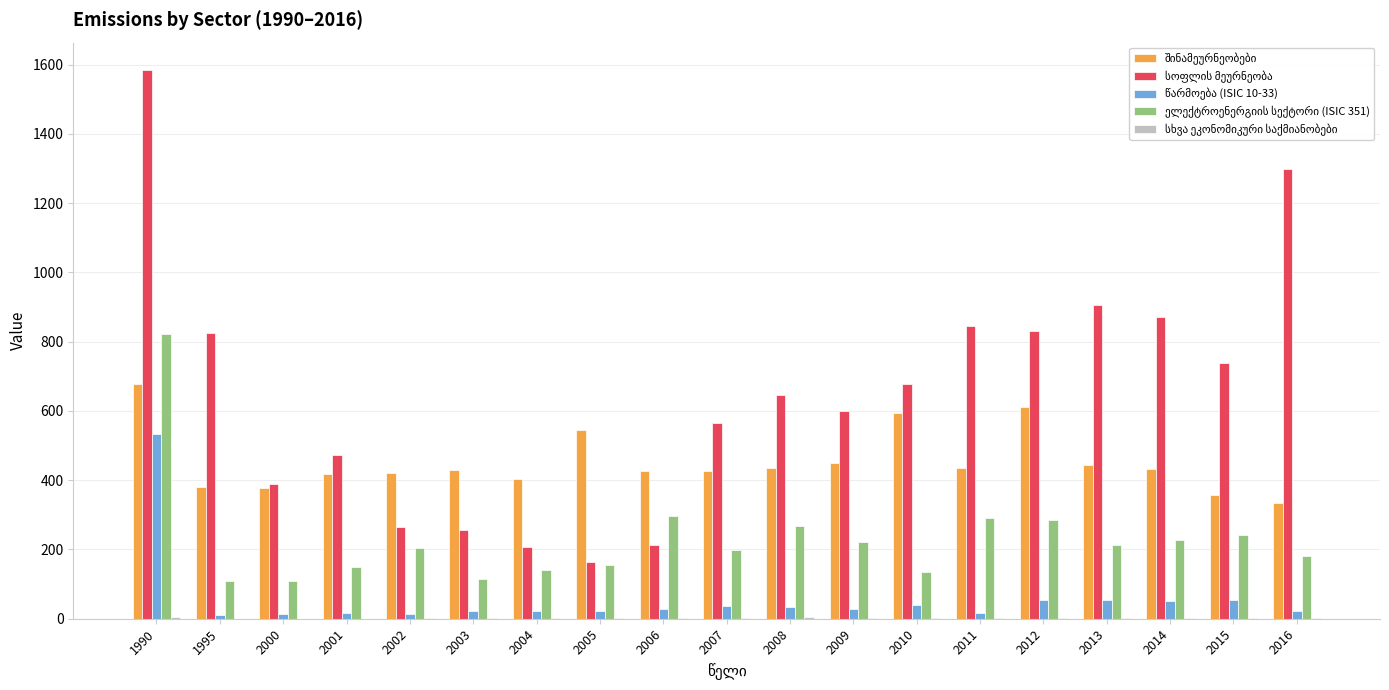

Reading left to right, transcribe all the data shown in this chart.

შინამეურნეობები: 677.0	381.0	377.0	419.0	422.0	429.0	402.0	545.0	427.0	427.0	436.0	449.0	594.0	436.0	610.0	445.0	432.0	358.0	334.0
სოფლის მეურნეობა: 1584.0	825.0	388.0	474.0	264.0	255.0	208.0	163.0	213.0	564.0	645.0	600.0	679.0	846.0	832.0	905.0	871.0	739.0	1297.0
წარმოება (ISIC 10-33): 534.0	11.0	13.0	16.5	15.0	22.0	23.0	22.0	27.0	36.0	34.0	29.0	39.0	16.0	54.0	53.0	52.0	53.0	22.0
ელექტროენერგიის სექტორი (ISIC 351): 823.0	110.0	108.0	150.0	205.0	114.0	140.0	154.0	296.0	197.0	268.0	221.0	136.0	292.0	285.0	213.0	227.0	242.0	180.0
სხვა ეკონომიკური საქმიანობები: 5.0	0.5	0.0	0.5	2.0	1.0	1.0	1.0	2.5	3.0	4.0	2.0	2.0	1.0	1.0	1.0	1.0	1.0	1.0